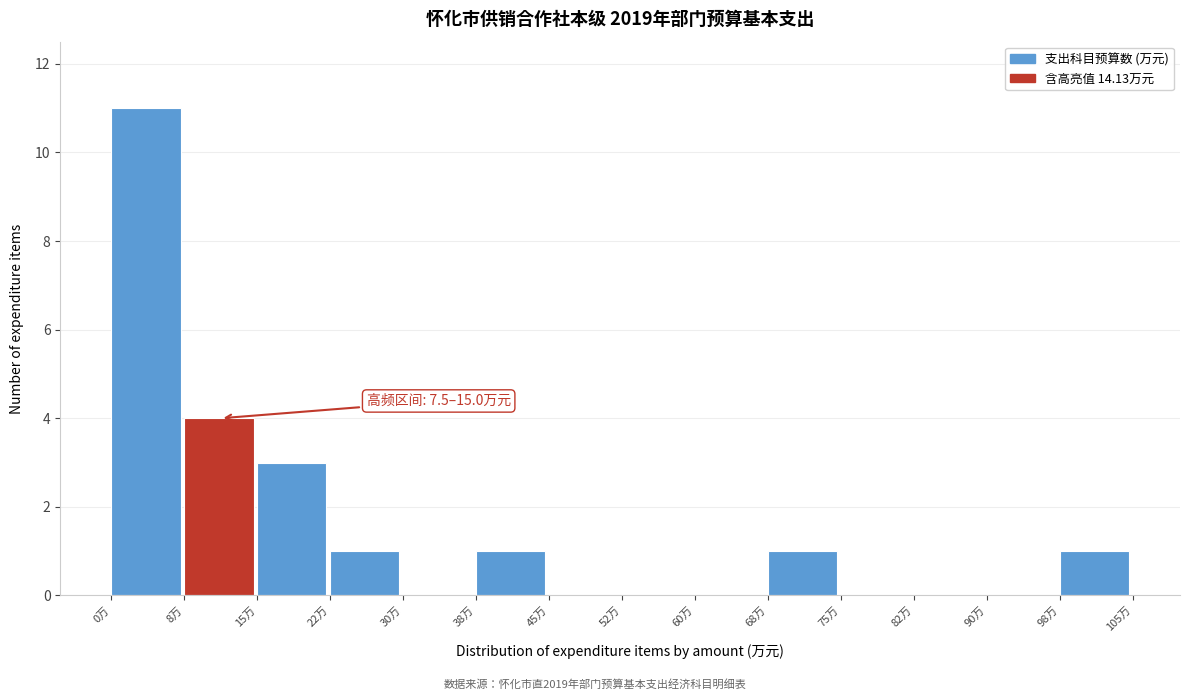

Over which range of the x-axis is the bar tallest?

0.0 to 7.5